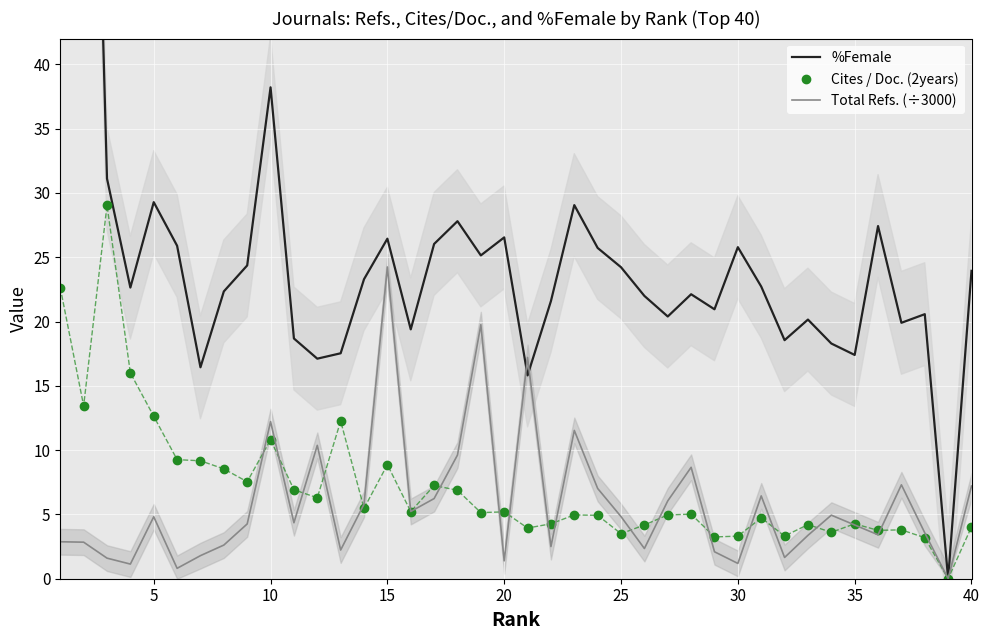

True or false: %Female has a value of 24.4 at 40.

True